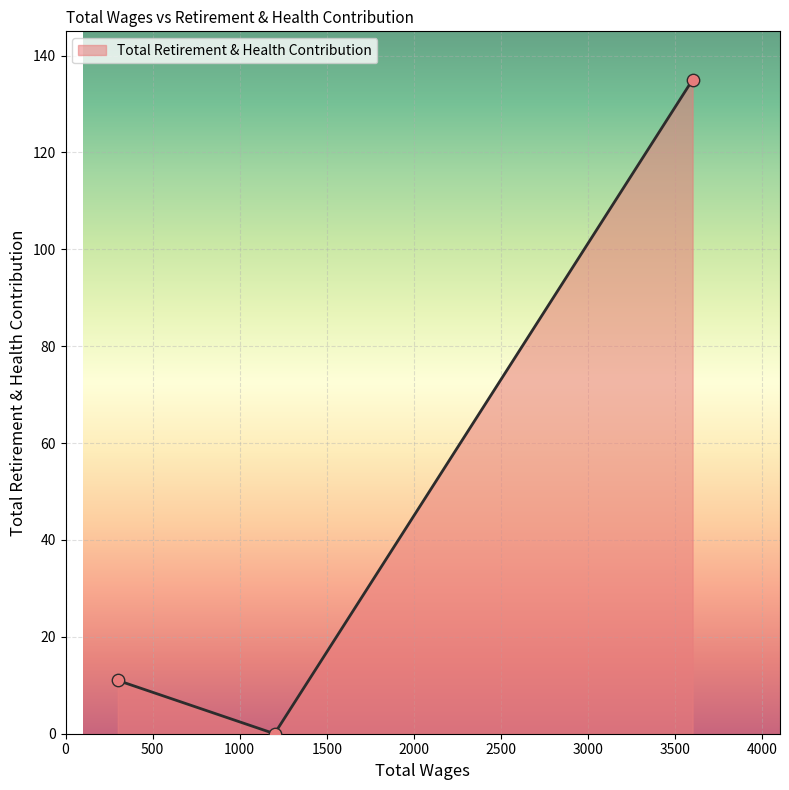

What is the difference between the maximum and minimum values?

135